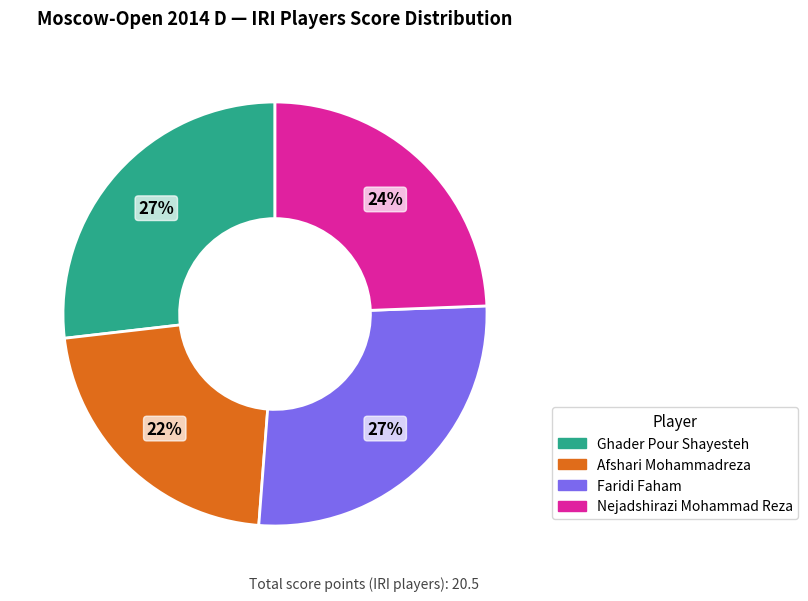

Which category has the smallest portion of the pie?

Afshari Mohammadreza